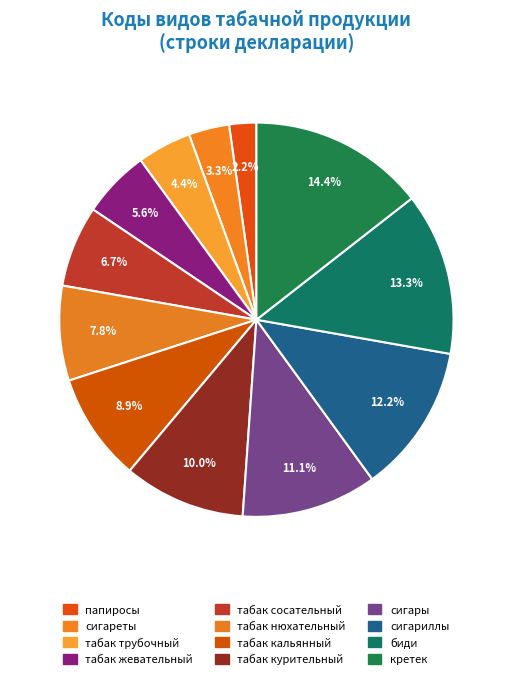

Rank the categories by value from lowest to highest.

папиросы, сигареты, табак трубочный, табак жевательный, табак сосательный, табак нюхательный, табак кальянный, табак курительный, сигары, сигариллы, биди, кретек